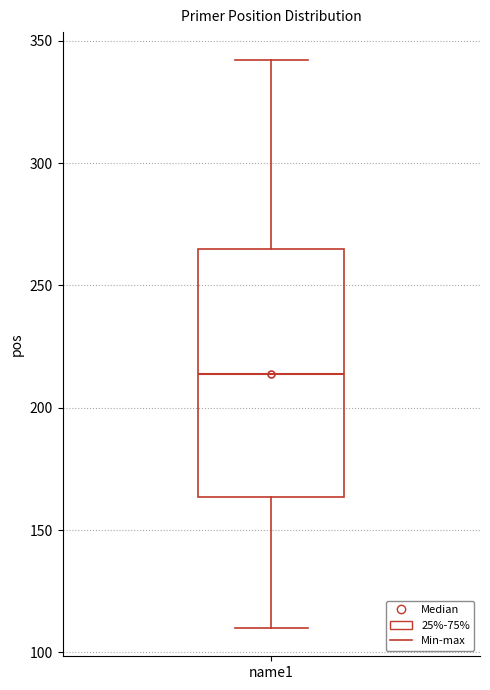

Where does the lower whisker of the box for name1 end on the y-axis? The values are not printed on the chart, so give them approximately, as read against the axis.

110